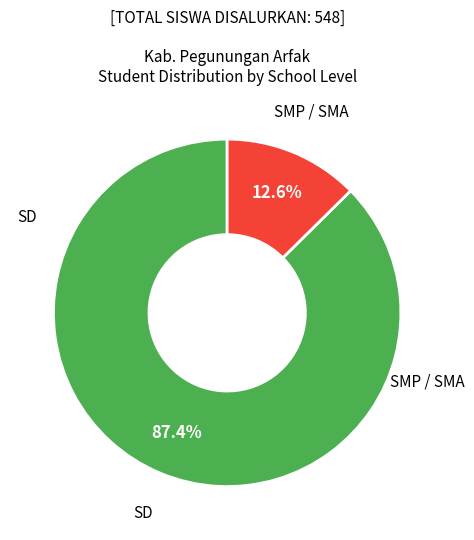

Is there a majority slice in this chart?

Yes